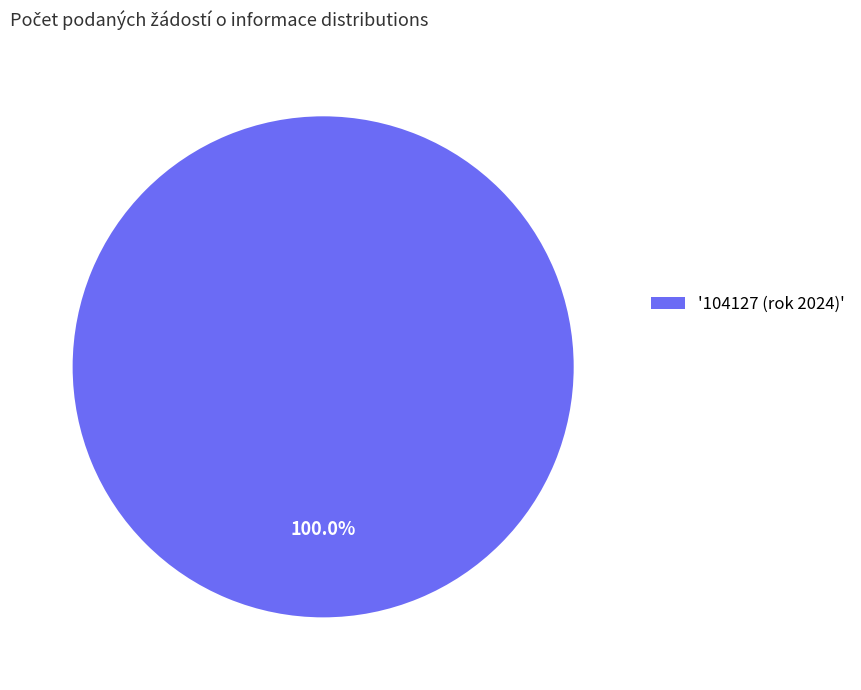

Is there any slice that represents more than half of the pie?

Yes